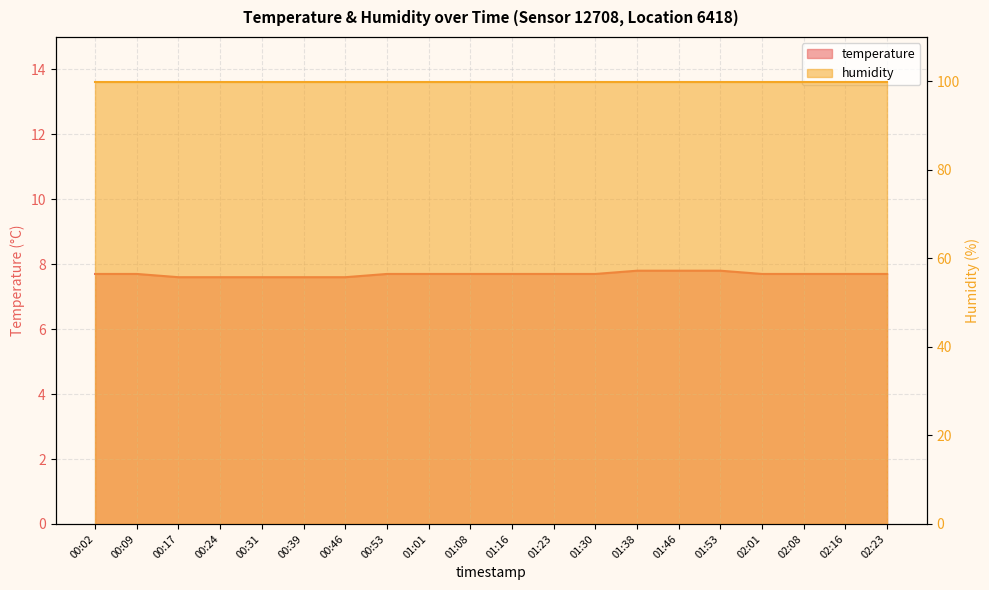

The chart shows a value of 7.7 at 01:16. True or false?

True